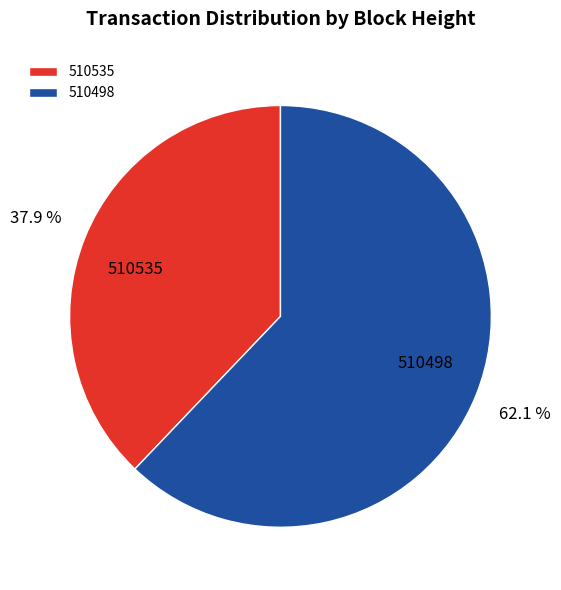

Is there a majority slice in this chart?

Yes